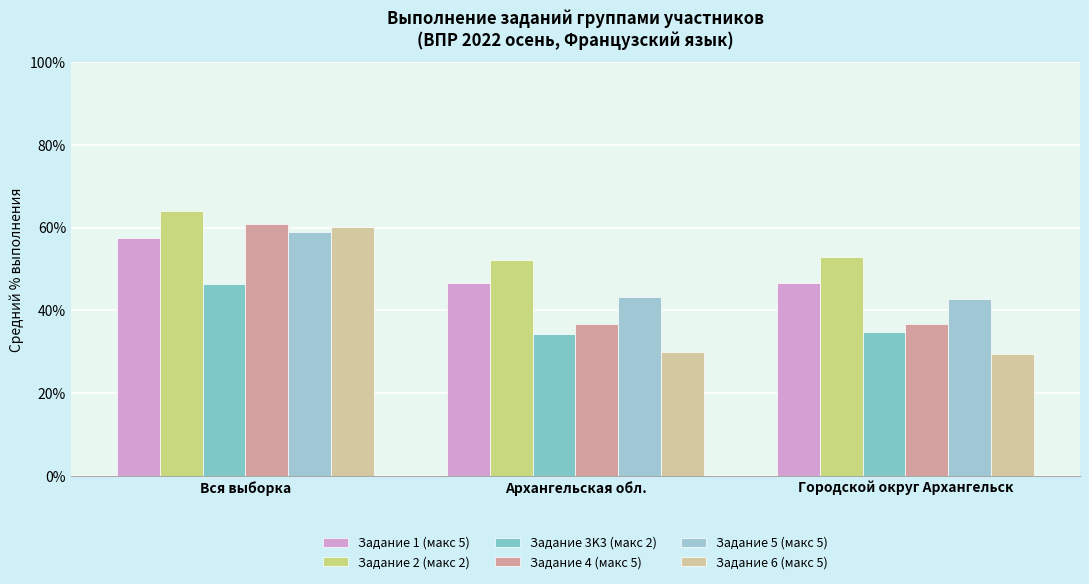

How many bars are there in each group?

6